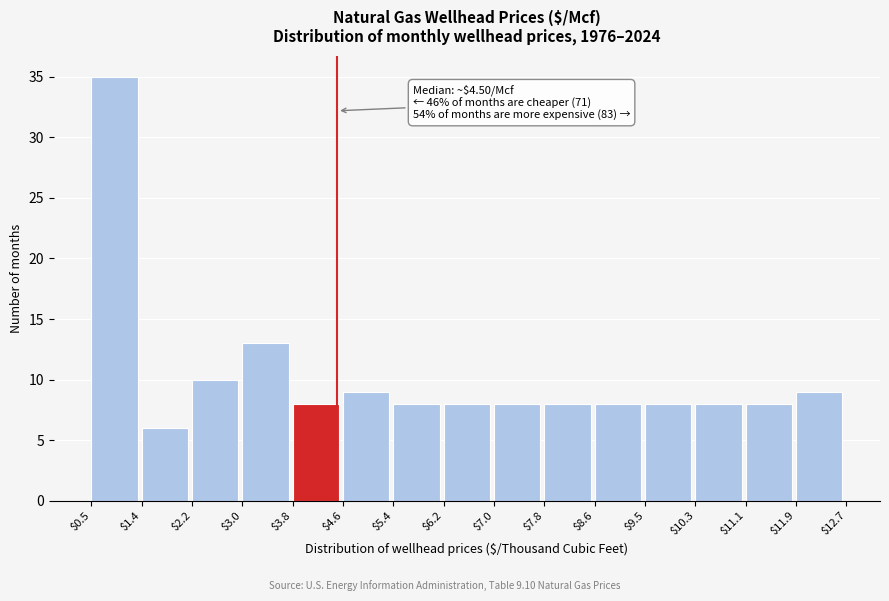

Over which range of the x-axis is the bar tallest?

$0.5 to $1.4